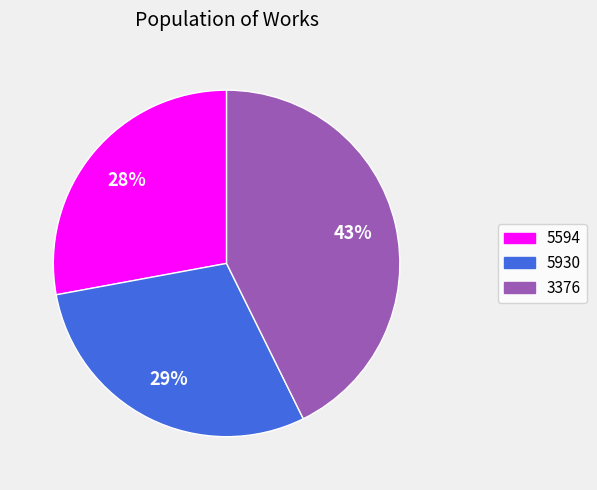

Count the number of slices in the pie.

3